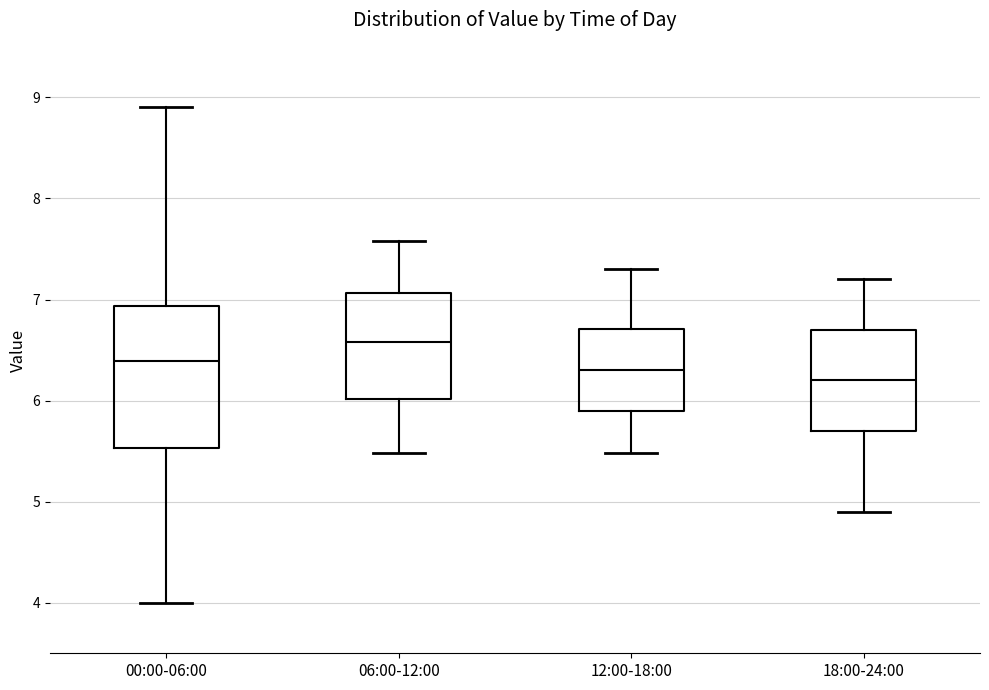

Reading left to right, transcribe this box plot: for each box, give where its median line is, the range the box spans, and where its two whiskers end, as read against the y-axis. The values are not printed on the chart, so give them approximately, as read against the axis.

00:00-06:00: median 6.4, box 5.5 to 6.9, whiskers 4.0 to 8.9
06:00-12:00: median 6.6, box 6.0 to 7.1, whiskers 5.5 to 7.6
12:00-18:00: median 6.3, box 5.9 to 6.7, whiskers 5.5 to 7.3
18:00-24:00: median 6.2, box 5.7 to 6.7, whiskers 4.9 to 7.2